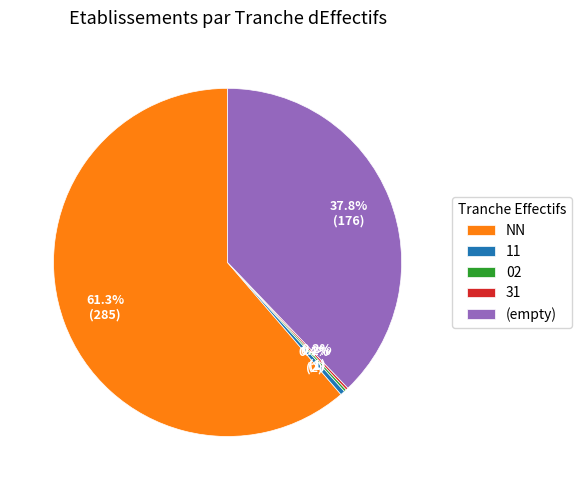

Does any single category account for the majority?

Yes